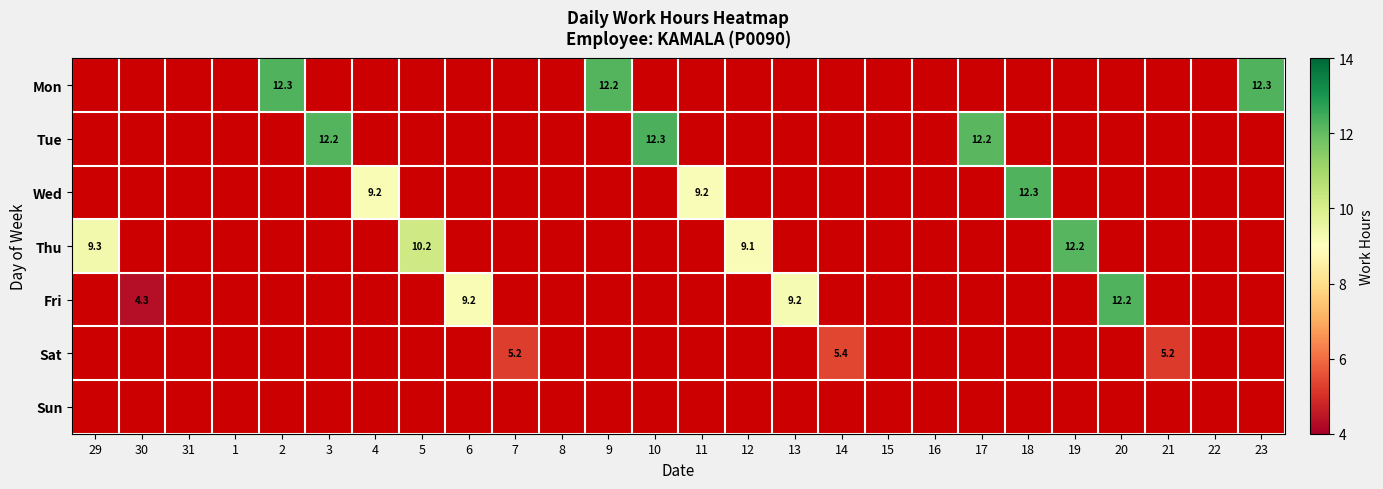

Which series has the largest total across all categories?

Thu